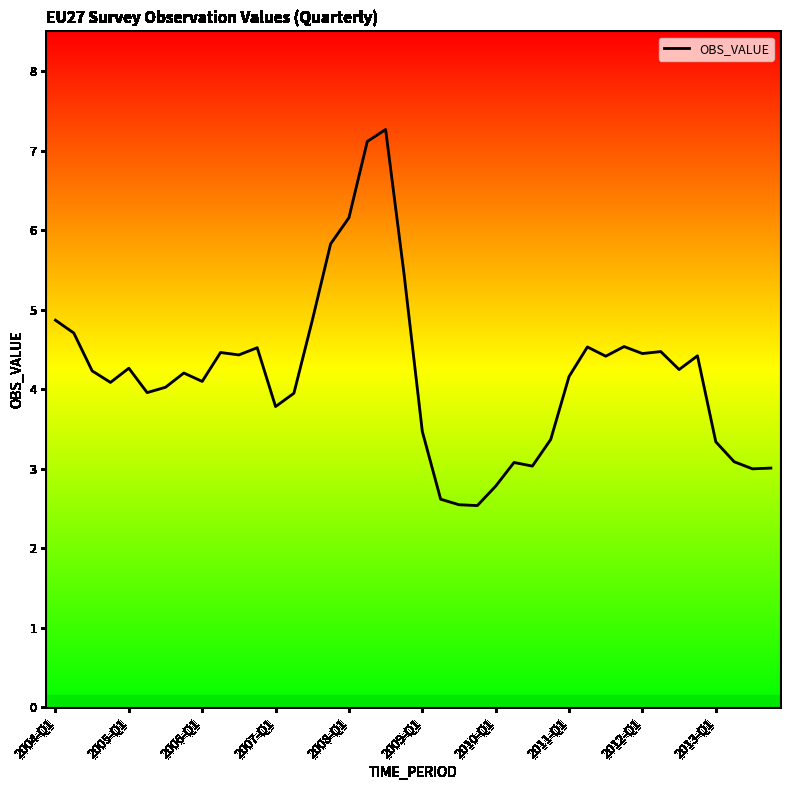

What is the difference between the maximum and minimum values?

4.7